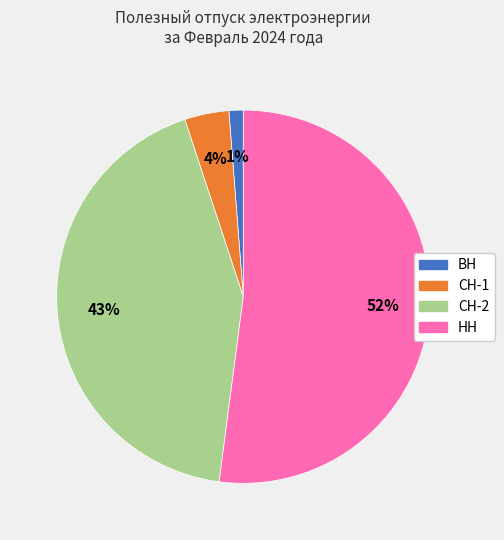

Do НН and СН-1 together represent more than half of the pie?

Yes